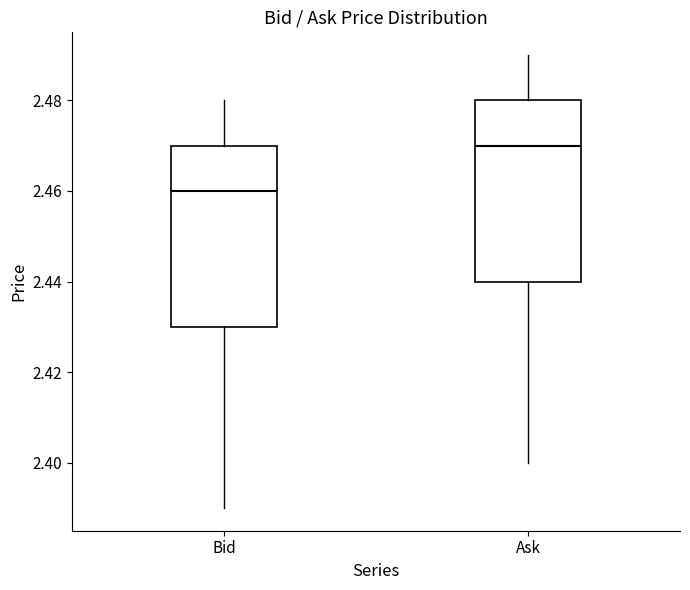

Reading left to right, read every box against the y-axis: the position of its median line, the range the box covers, and the ends of its whiskers. The values are not printed on the chart, so give them approximately, as read against the axis.

Bid: median 2.46, box 2.43 to 2.47, whiskers 2.39 to 2.48
Ask: median 2.47, box 2.44 to 2.48, whiskers 2.40 to 2.49